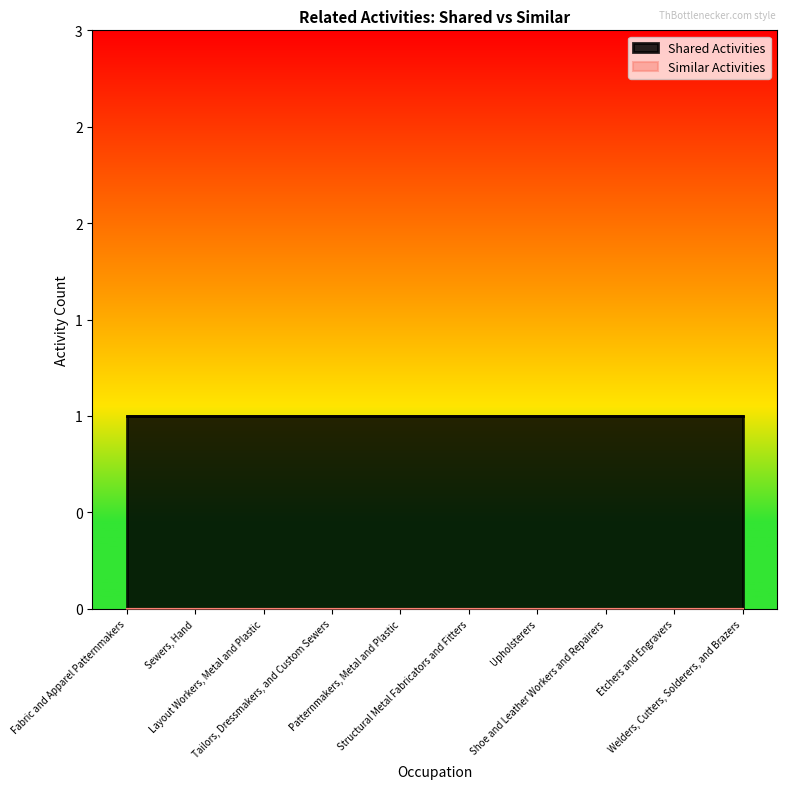

What position from the right is Sewers, Hand?

9